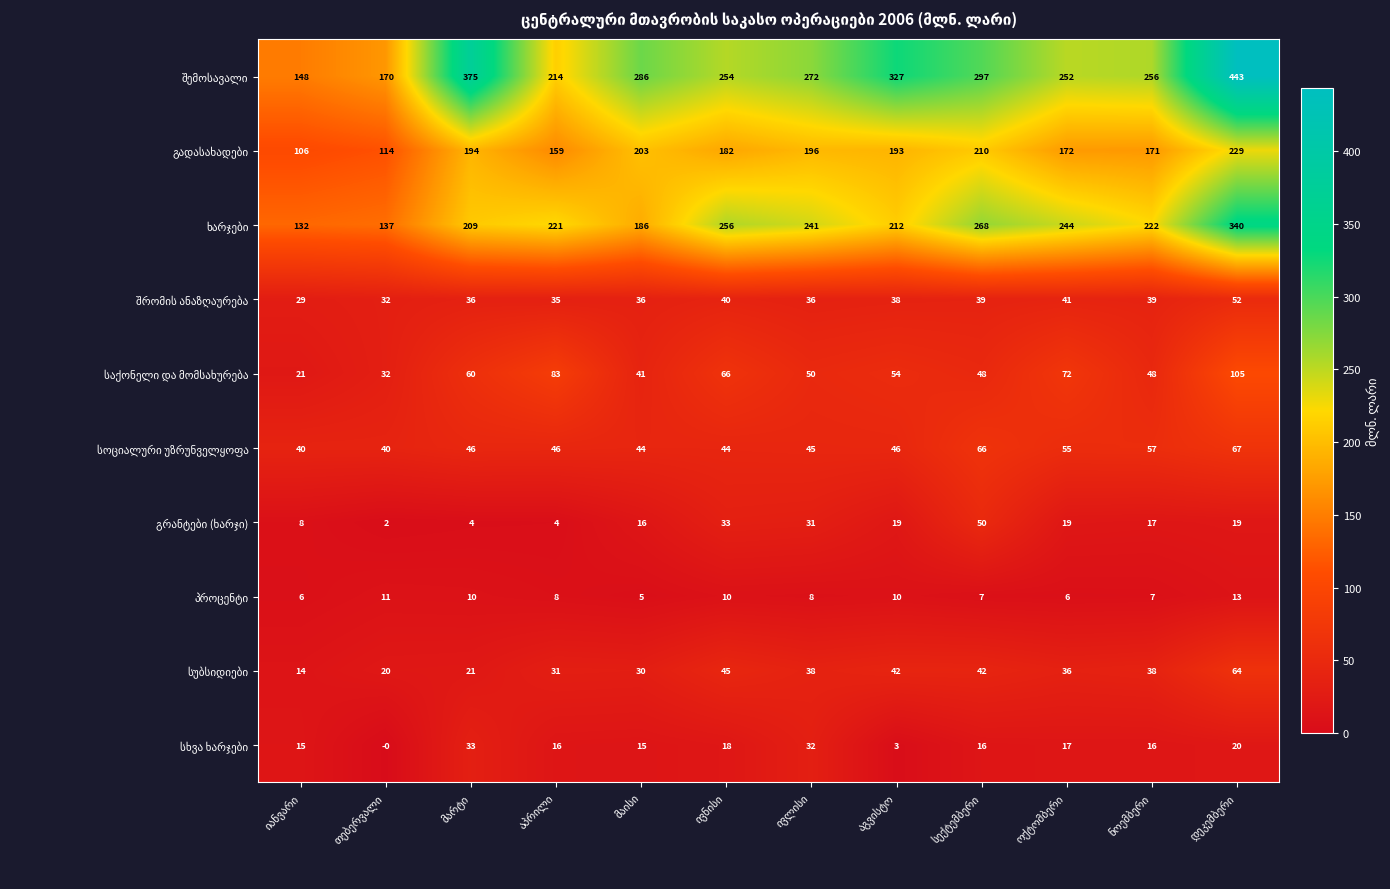

At how many categories does at least one series exceed 64?

12